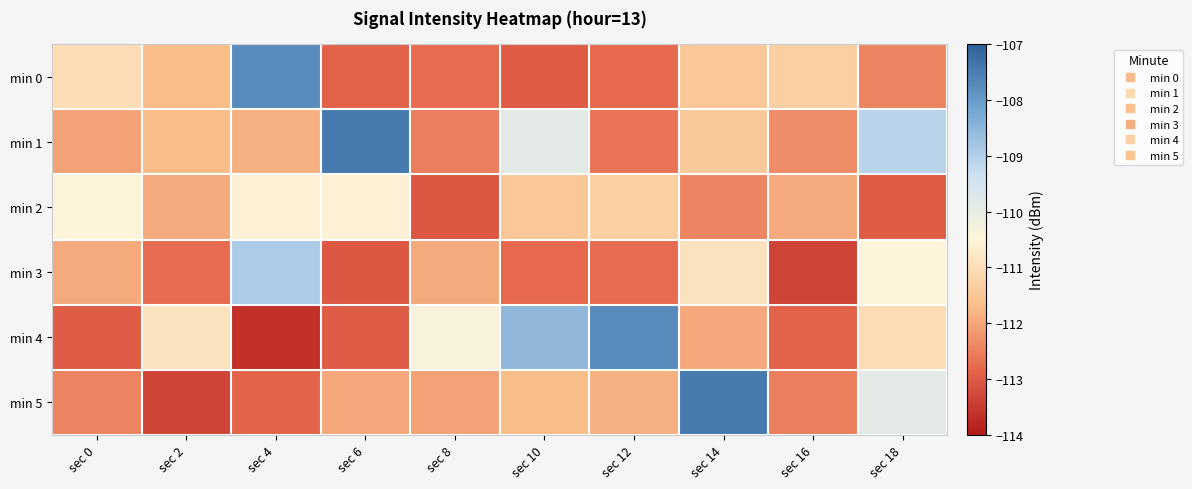

Between sec 0 and sec 18, which series saw the biggest shift?

min 1